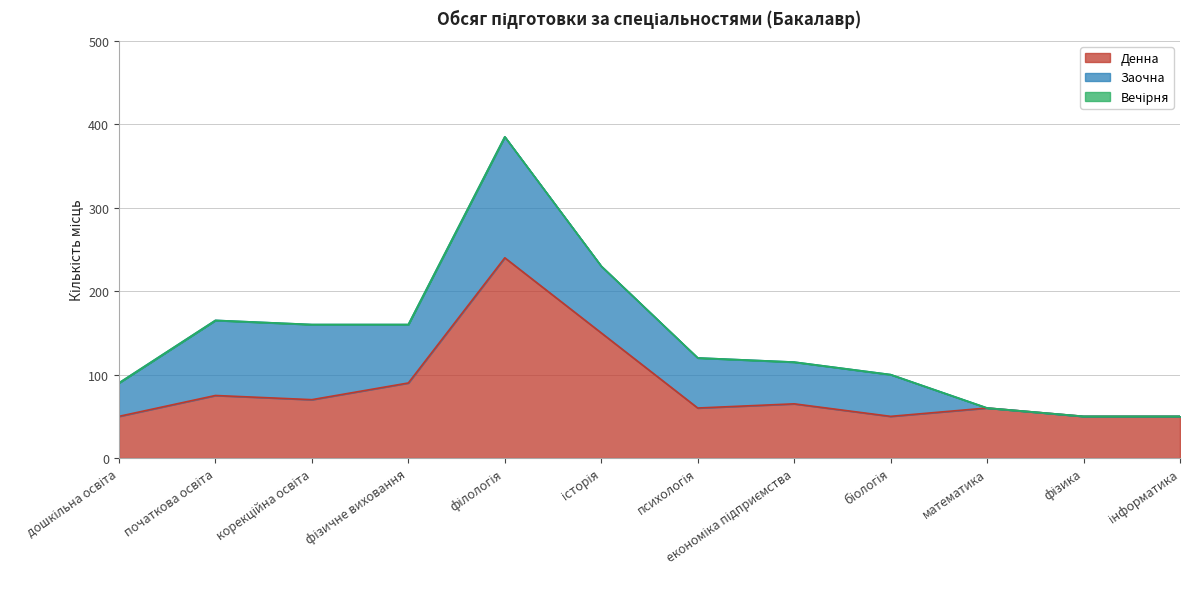

Where is Заочна nearest to the value 72?

фізичне виховання